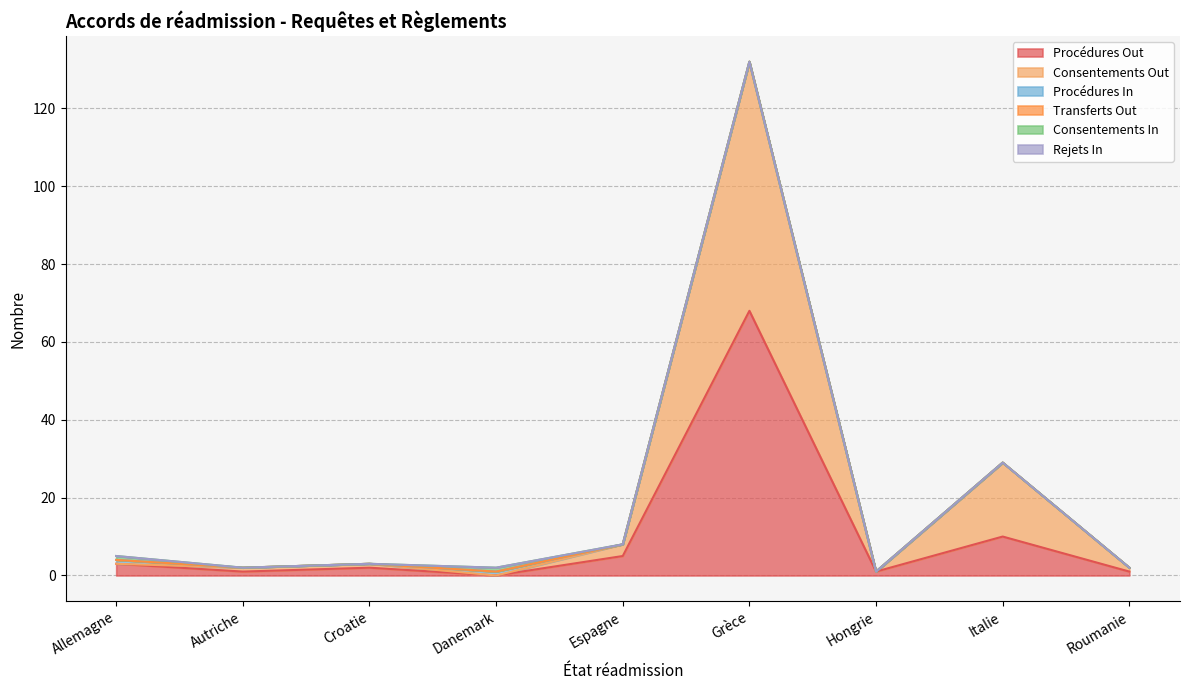

Which series has the largest range (max minus min)?

Procédures Out